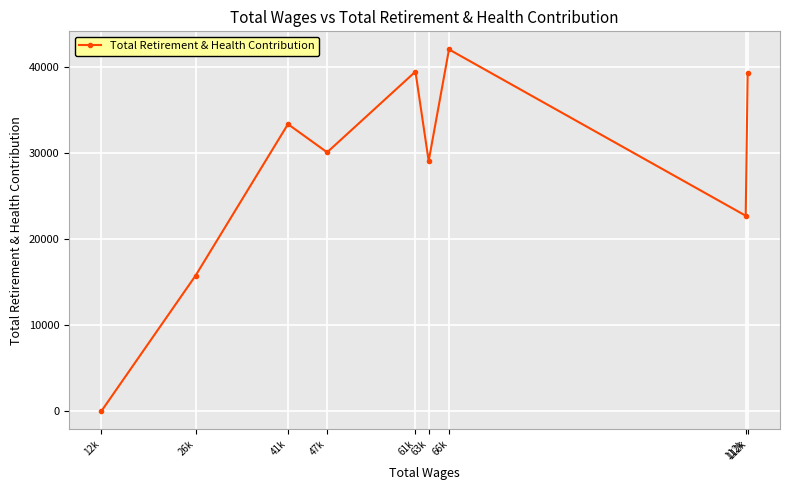

What is the sum of all values?

251460